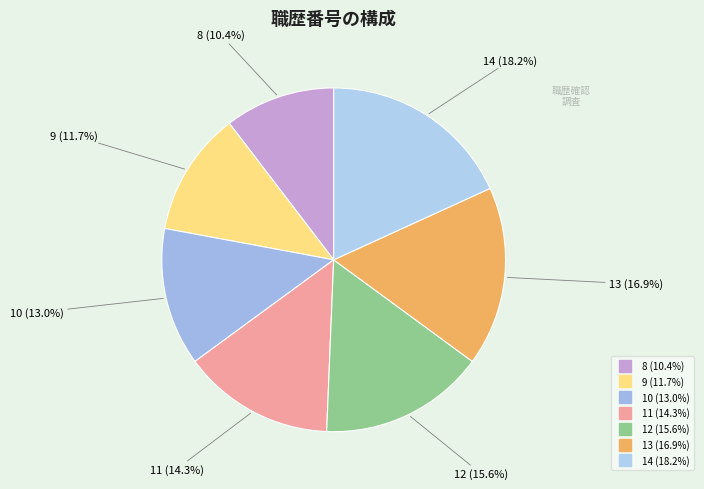

To the nearest percent, what is the combined percentage of 9 and 10?

25%